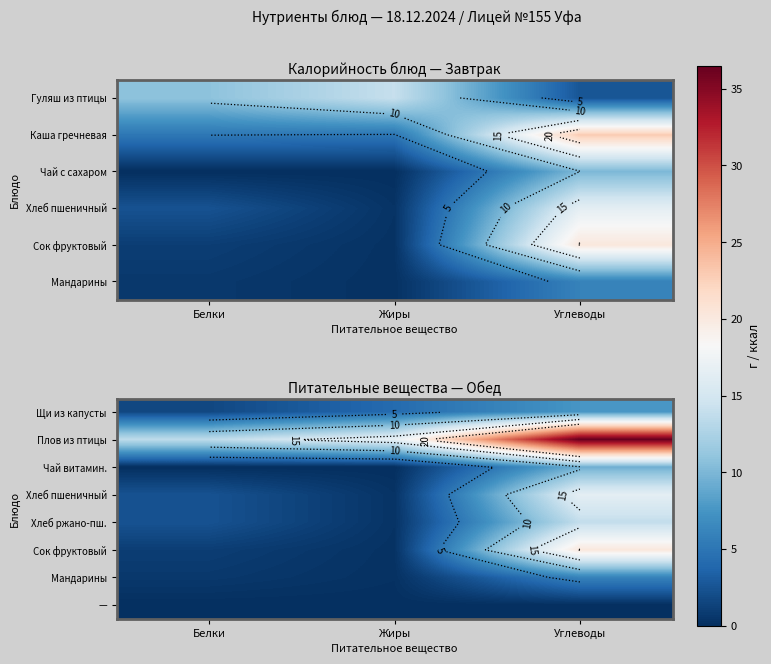

Rank the series by their maximum value, from highest to lowest.

Плов из птицы, Сок фруктовый, Хлеб пшеничный, Хлеб ржано-пш., Чай витамин., Щи из капусты, Мандарины, —